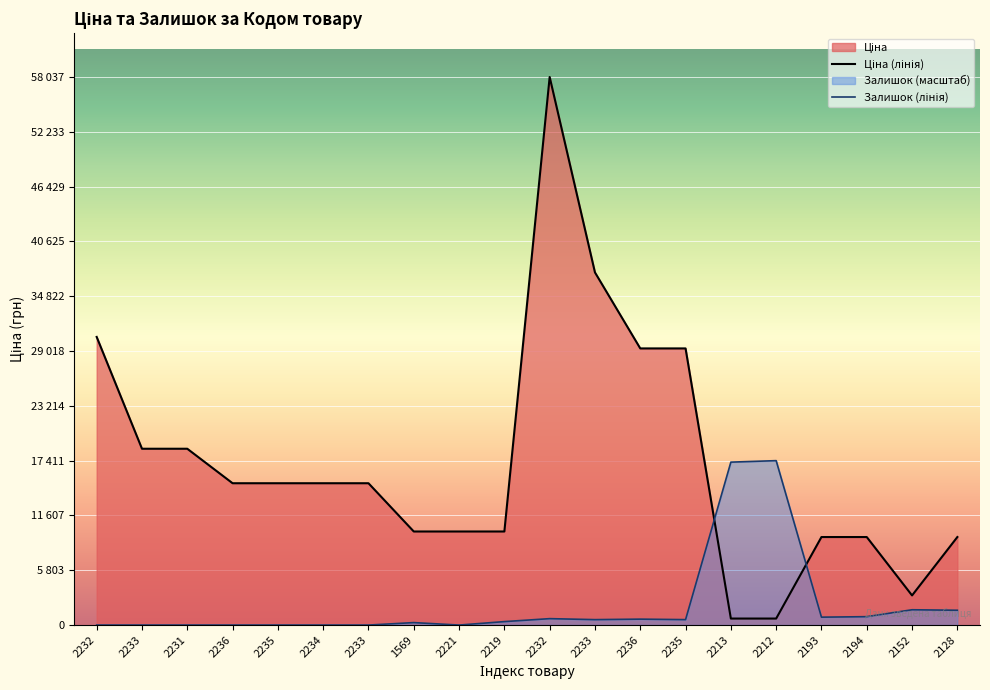

In Ціна, how many points are lower than both neighbors (excluding endpoints)?

1